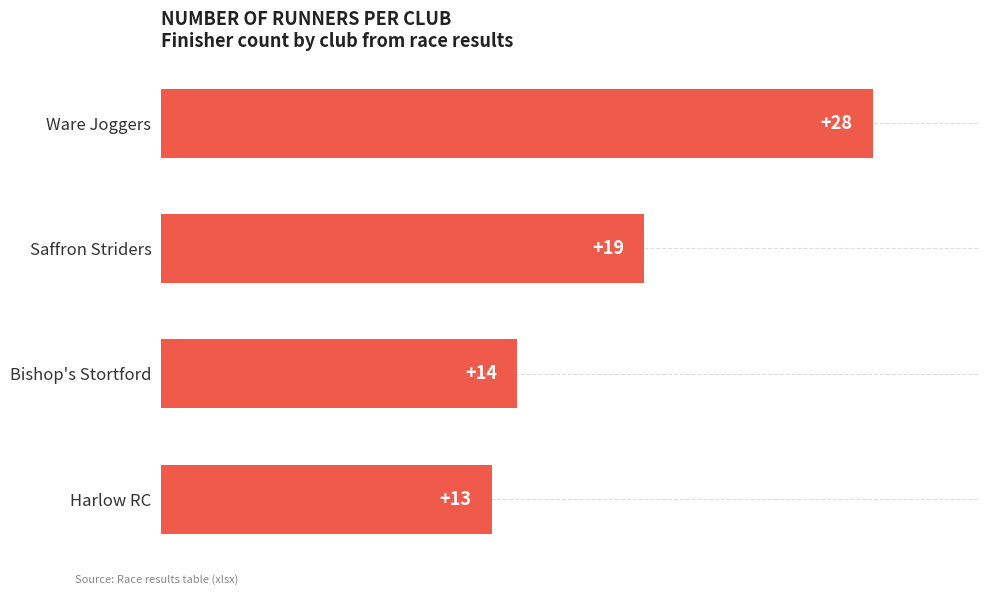

Where is the data nearest to the value 20?

Saffron Striders